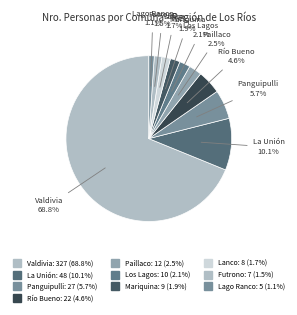

How many segments does this pie chart have?

10